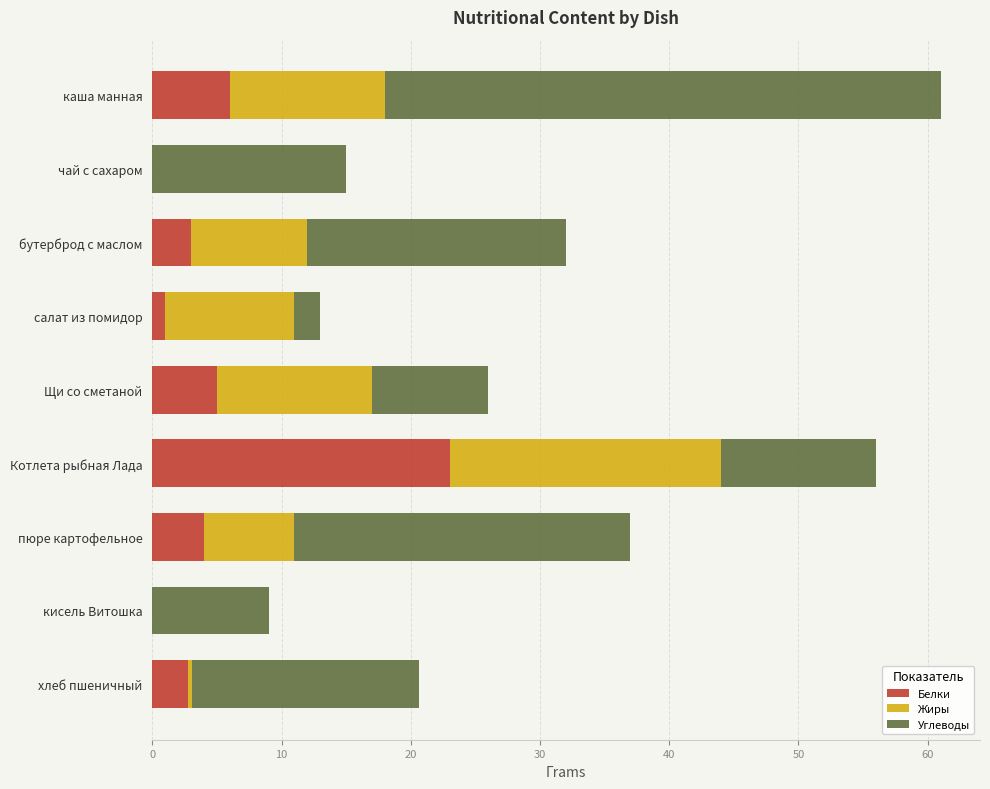

At which label does Белки reach its peak?

Котлета рыбная Лада